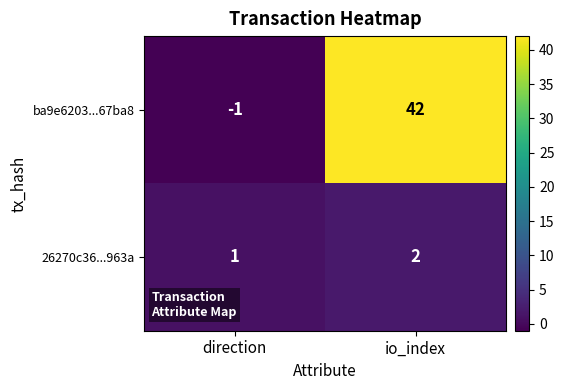

How many series are shown in this chart?

2